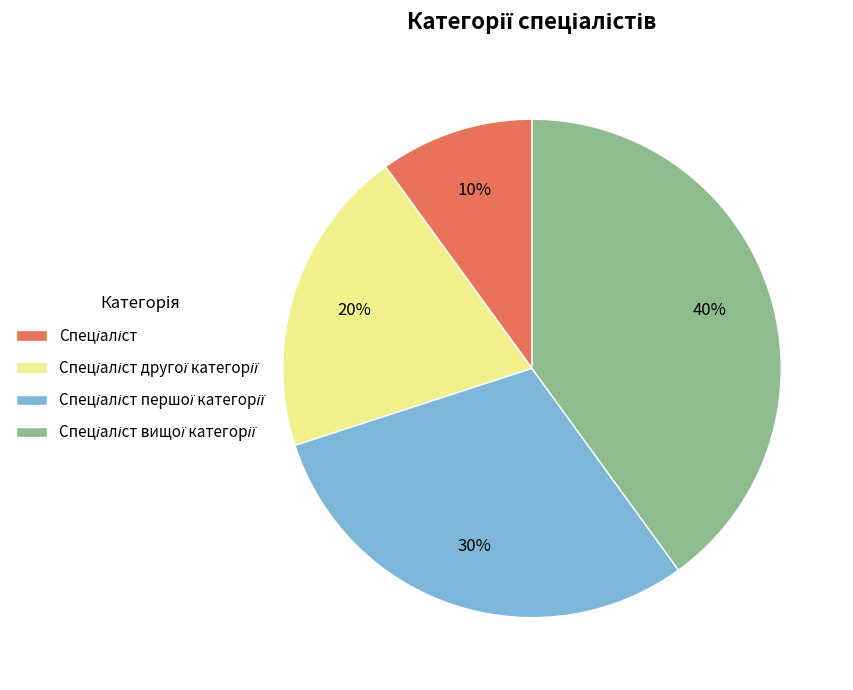

Does any single category account for the majority?

No